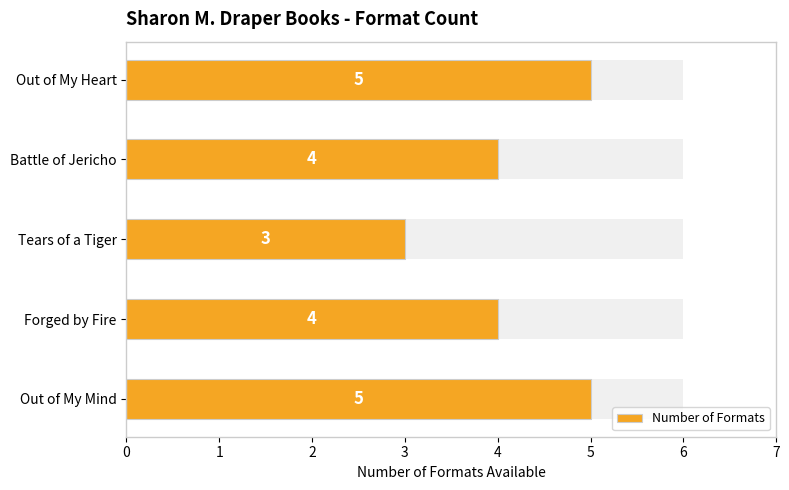

What is the greatest value displayed?

5